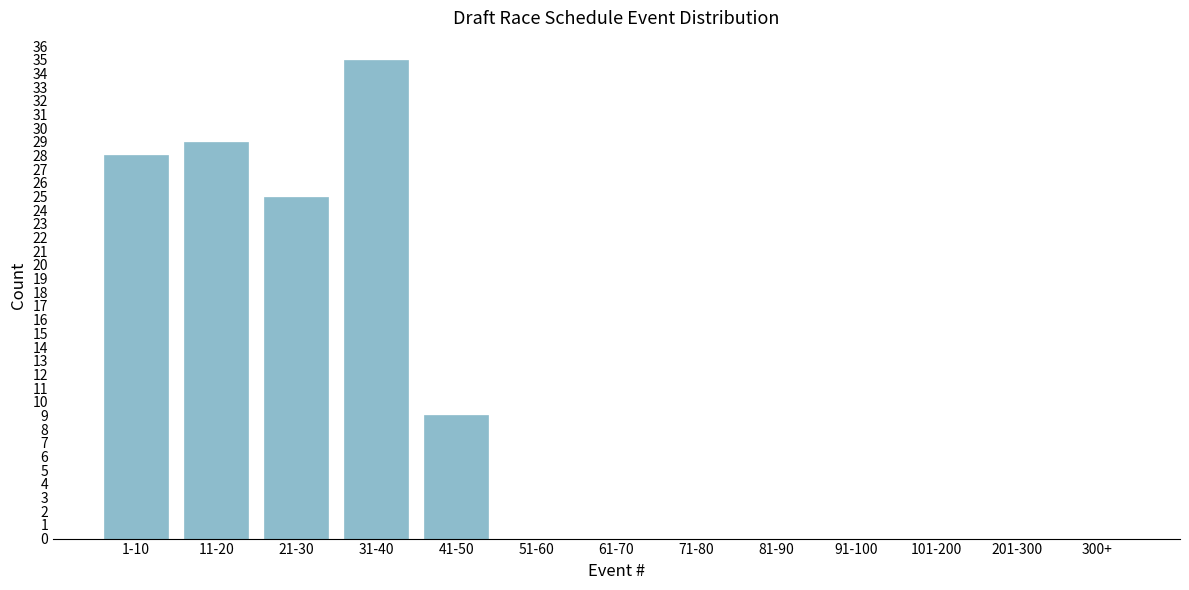

Reading right to left, list all the values displayed in this chart.

300+=0	201-300=0	101-200=0	91-100=0	81-90=0	71-80=0	61-70=0	51-60=0	41-50=9	31-40=35	21-30=25	11-20=29	1-10=28